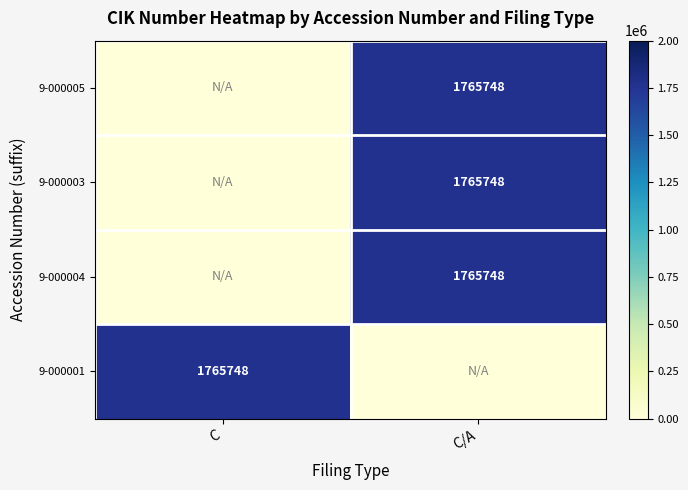

The 9-000003 series shows 1765748 at C/A. True or false?

True